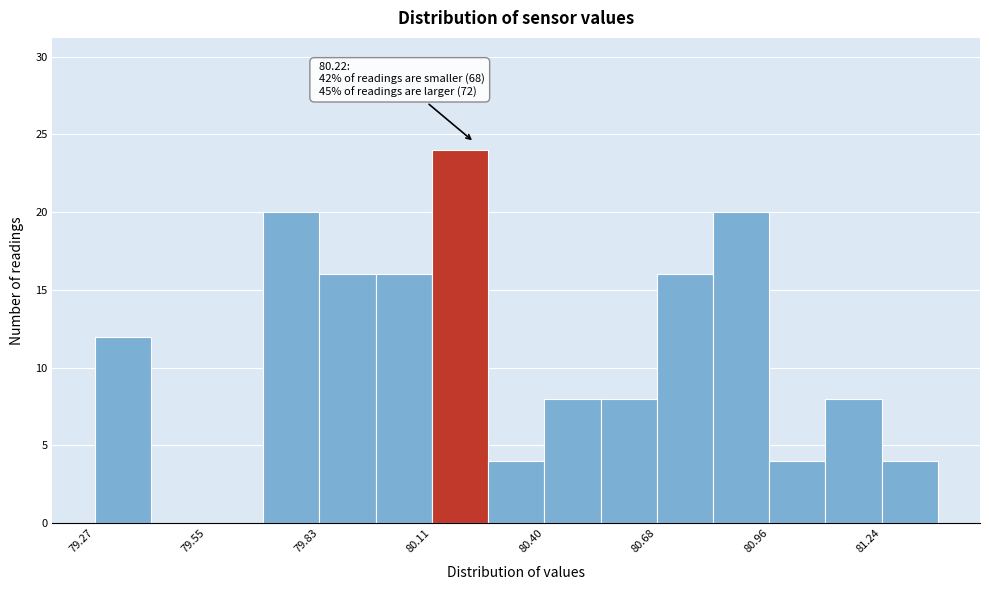

Read against the x-axis, roughly where is the centre of the tallest bar?

80.20